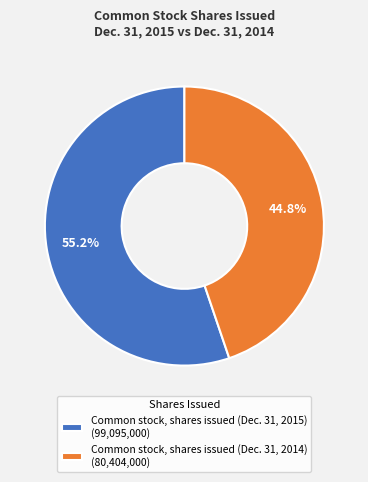

The Common stock, shares issued (Dec. 31, 2014) slice represents 45% of the pie. True or false?

True